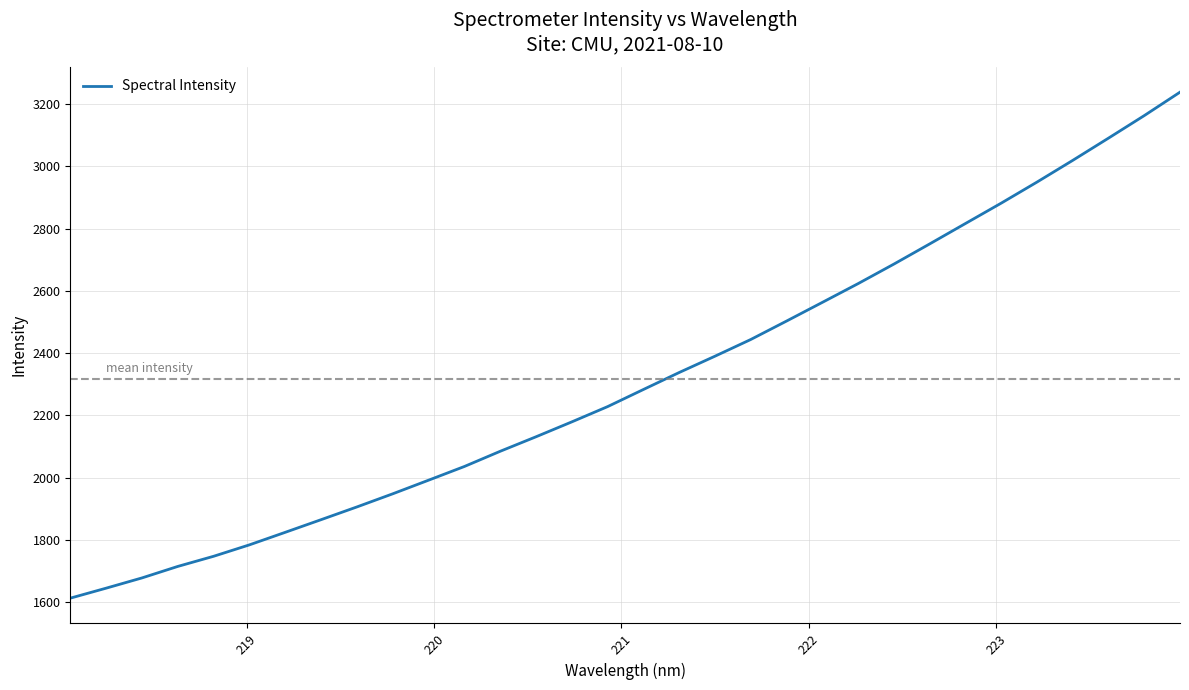

What is the greatest value displayed?

3238.9